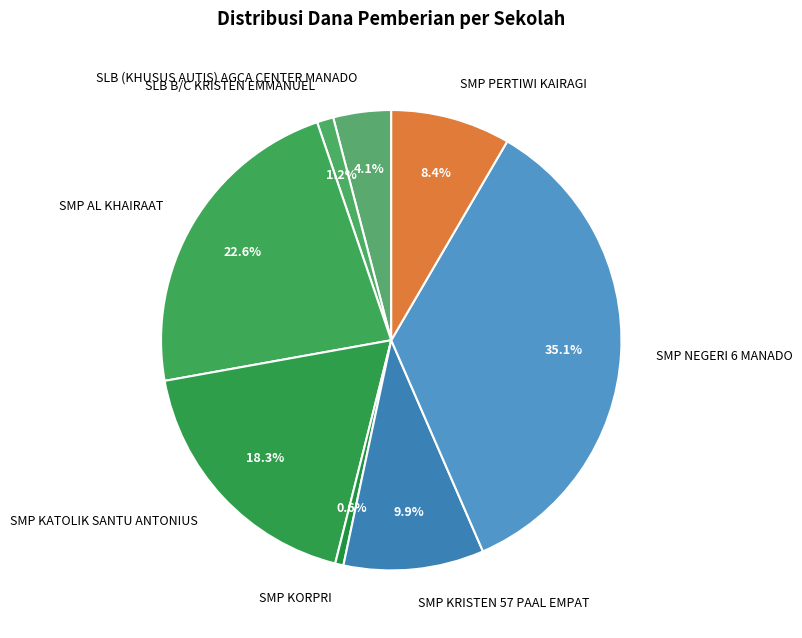

To the nearest percent, what is the difference between the SMP NEGERI 6 MANADO and SMP AL KHAIRAAT slice percentages?

12%